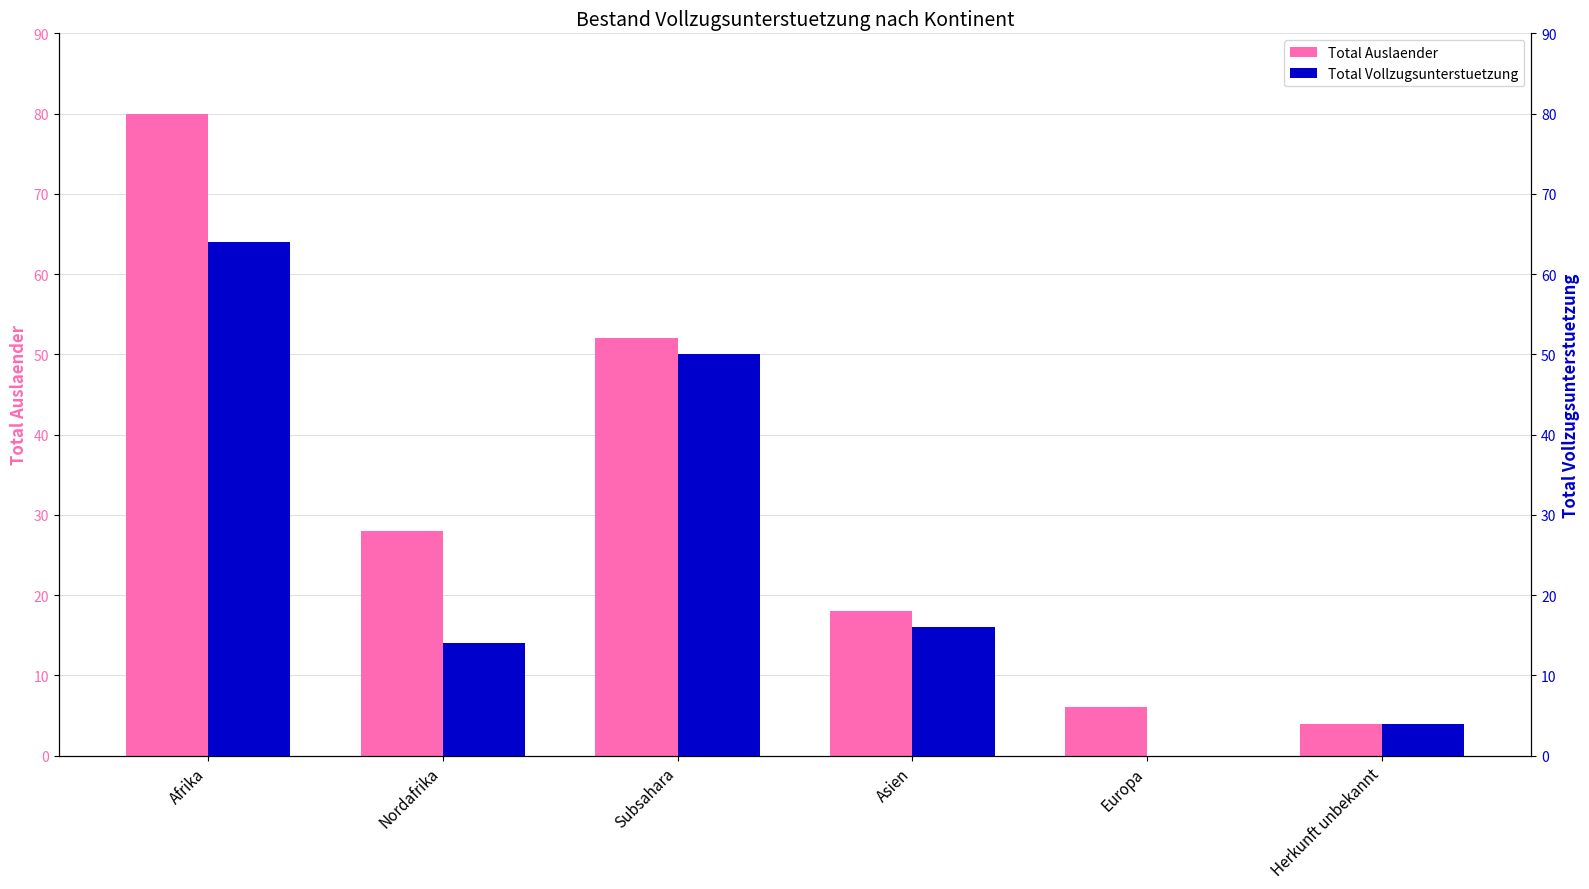

What are all the series names shown in the legend?

Total Auslaender, Total Vollzugsunterstuetzung